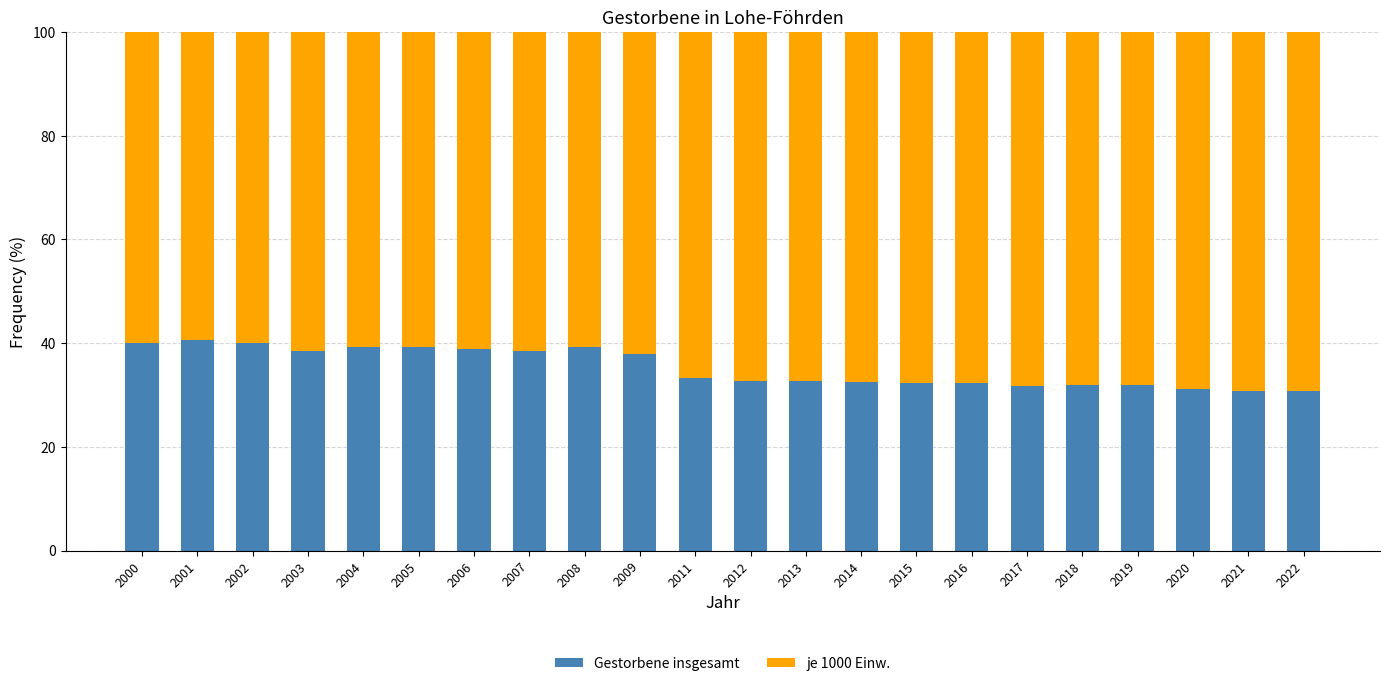

How many bars are there in total?

22